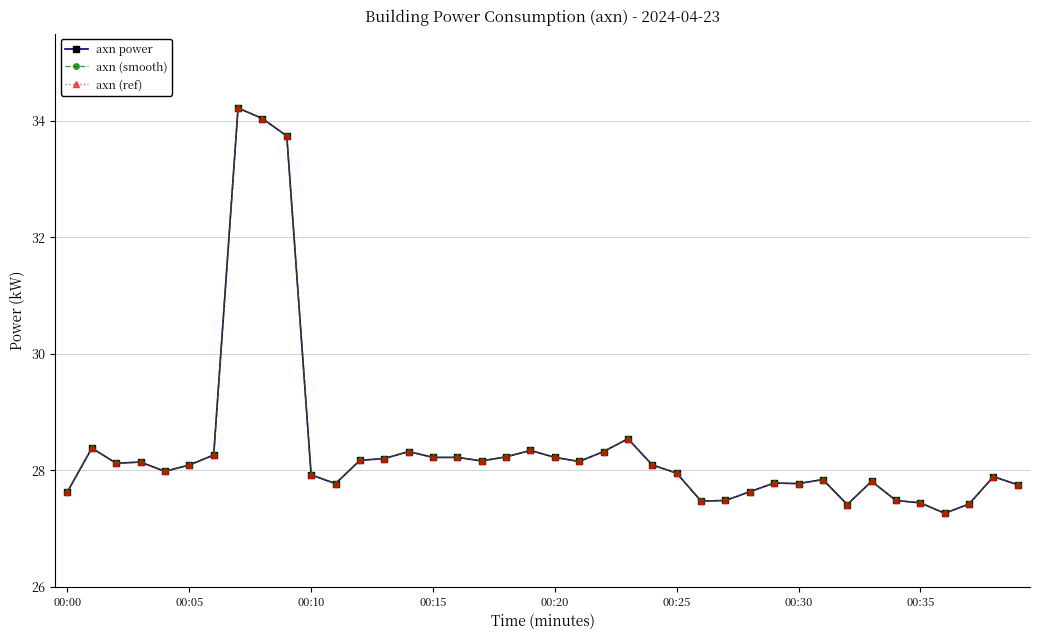

What is the average value of the axn power series?

28.4